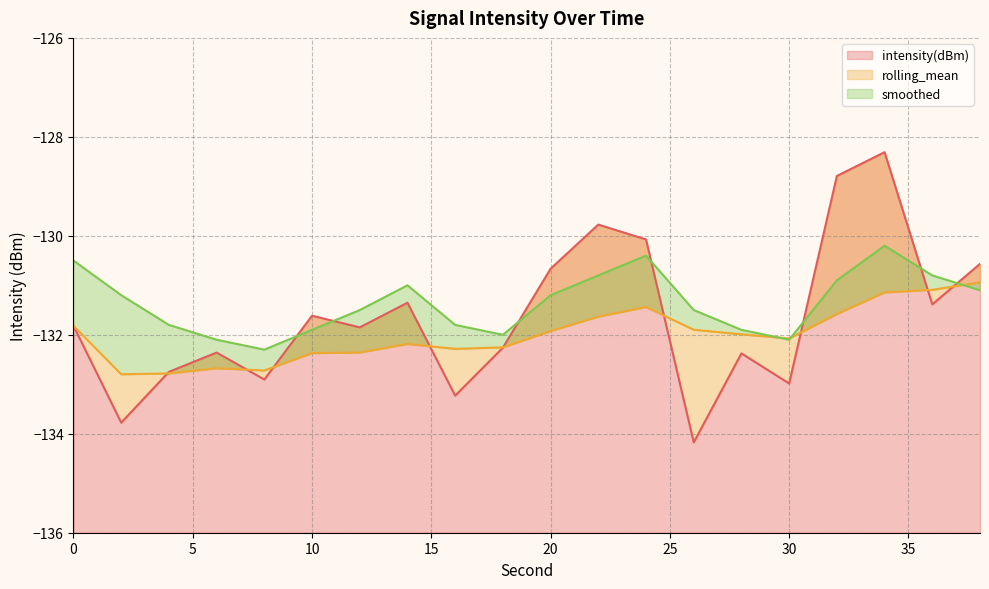

How many interior local peaks does the intensity(dBm) series have?

6